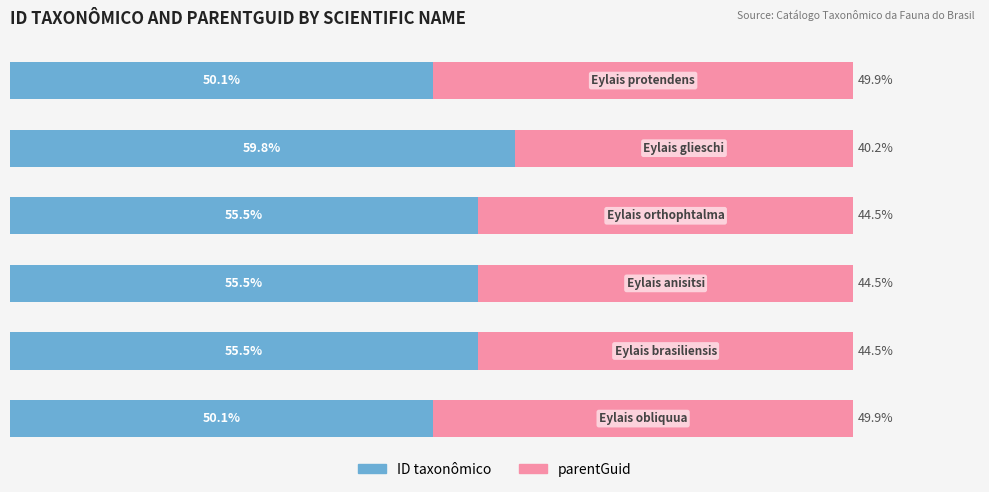

What are all the series names shown in the legend?

ID taxonômico, parentGuid